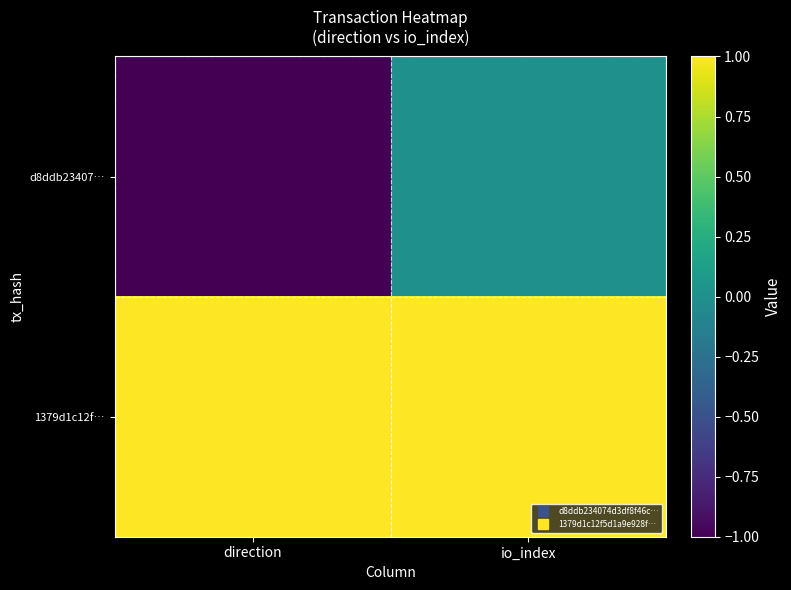

Between direction and io_index, which series saw the biggest shift?

d8ddb23407…